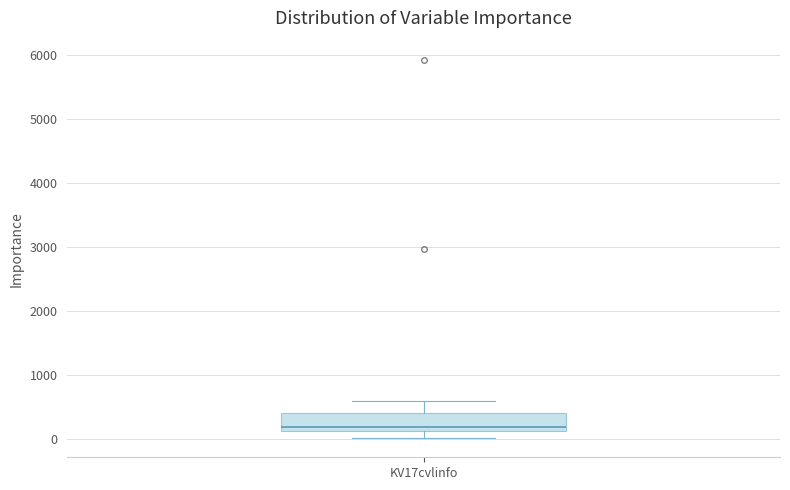

Where does the upper whisker of the box for KV17cvlinfo end on the y-axis? The values are not printed on the chart, so give them approximately, as read against the axis.

600